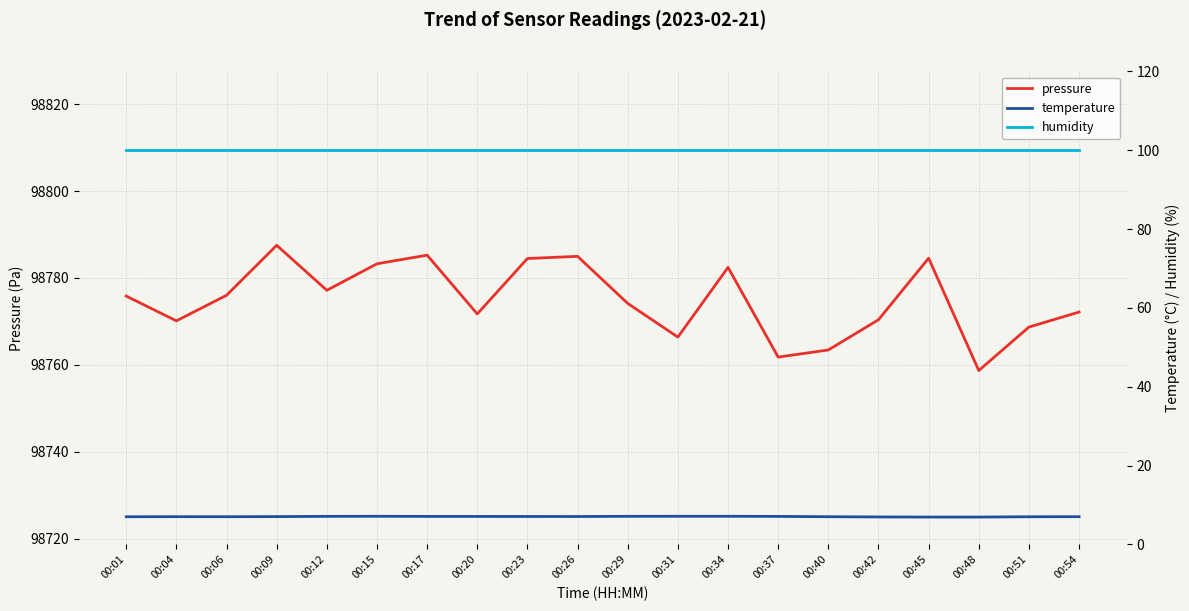

What is the maximum value for humidity?

100.0